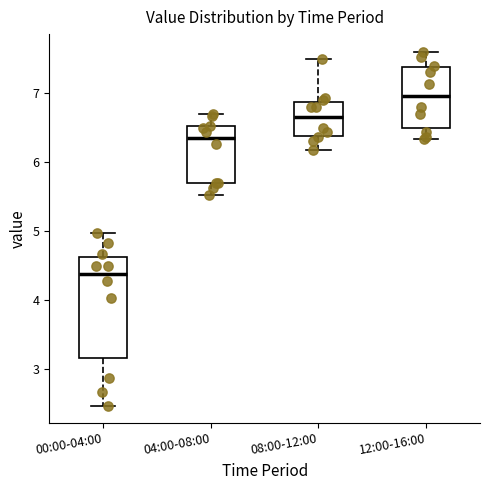

Comparing the boxes themselves (not the whiskers), which one is the tallest?

00:00-04:00